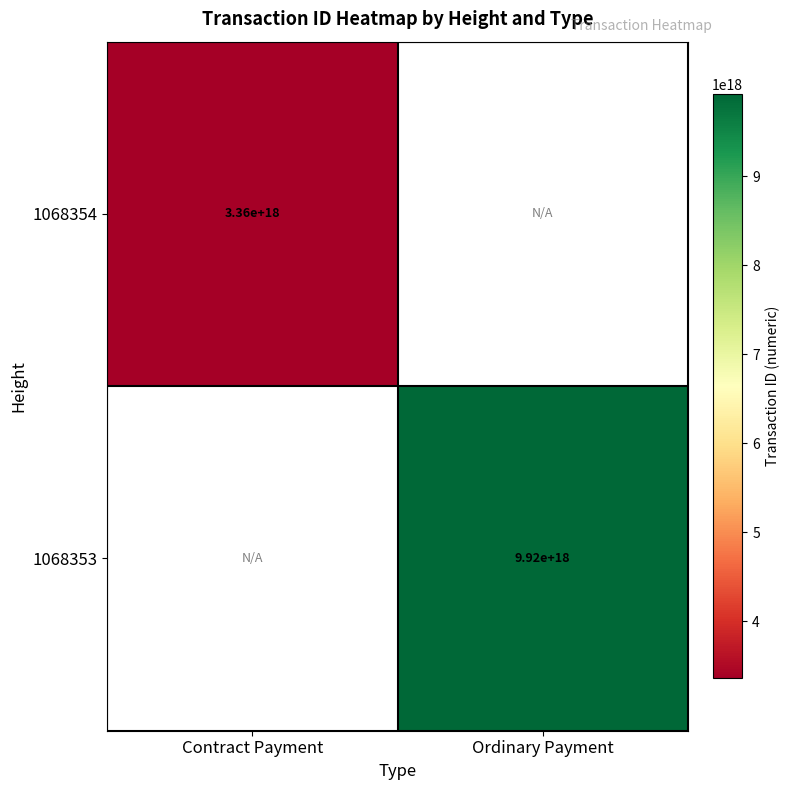

True or false: 1068353 has a value of 14786548345033801728 at Ordinary Payment.

False